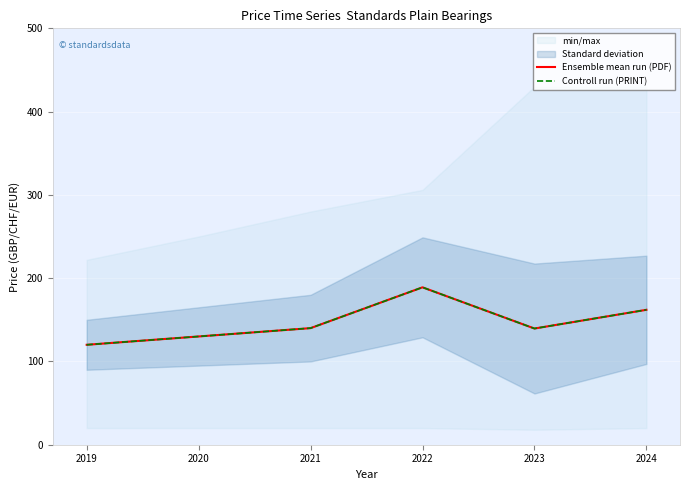

Which series changed the most between 2020 and 2022?

Ensemble mean run (PDF)